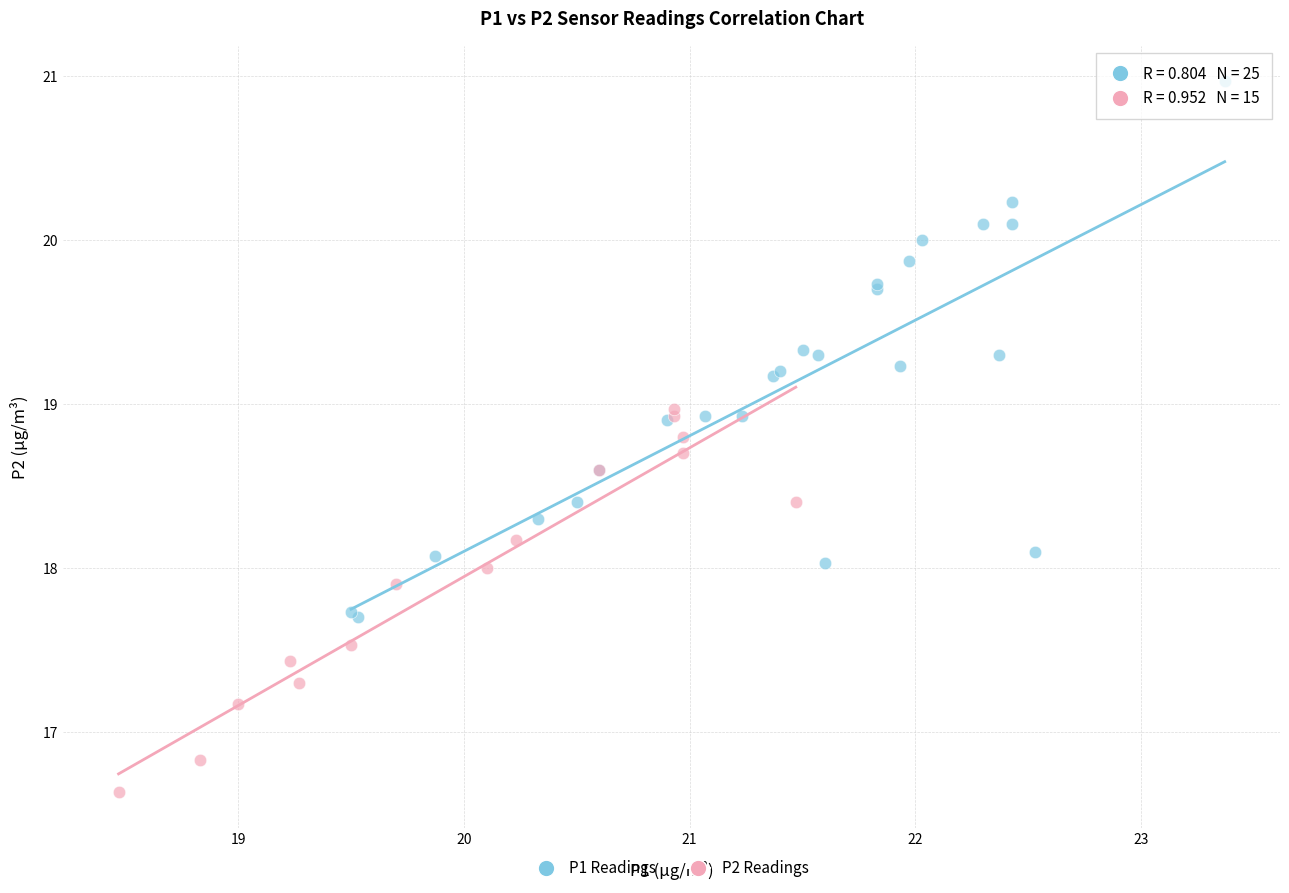

Which series reaches the maximum Y coordinate?

P1 Readings